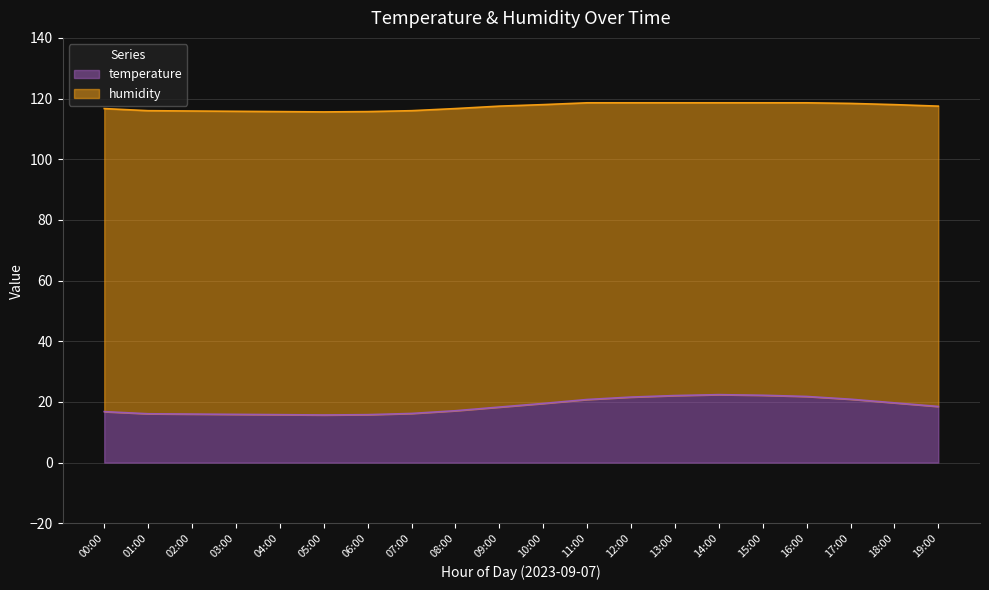

Does the chart display data point markers on the line(s)?

No